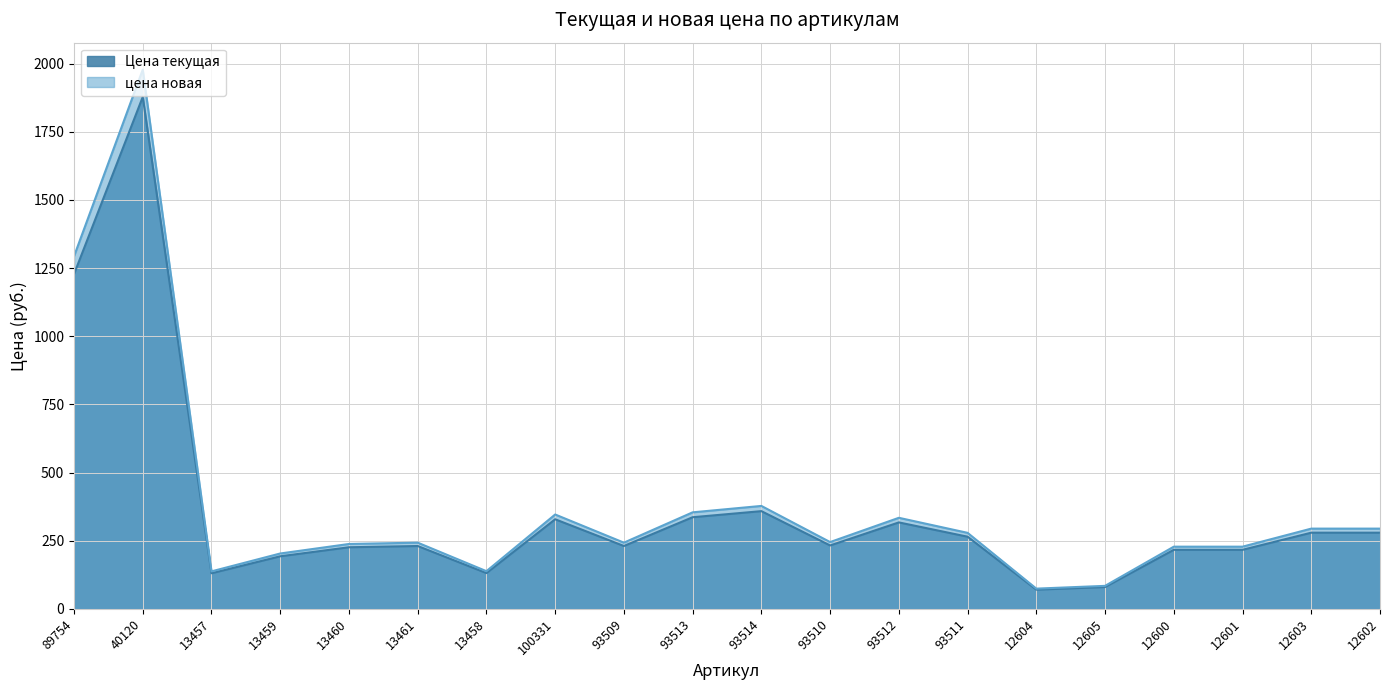

What is the difference between the maximum and second lowest values in the цена новая series?

1893.5